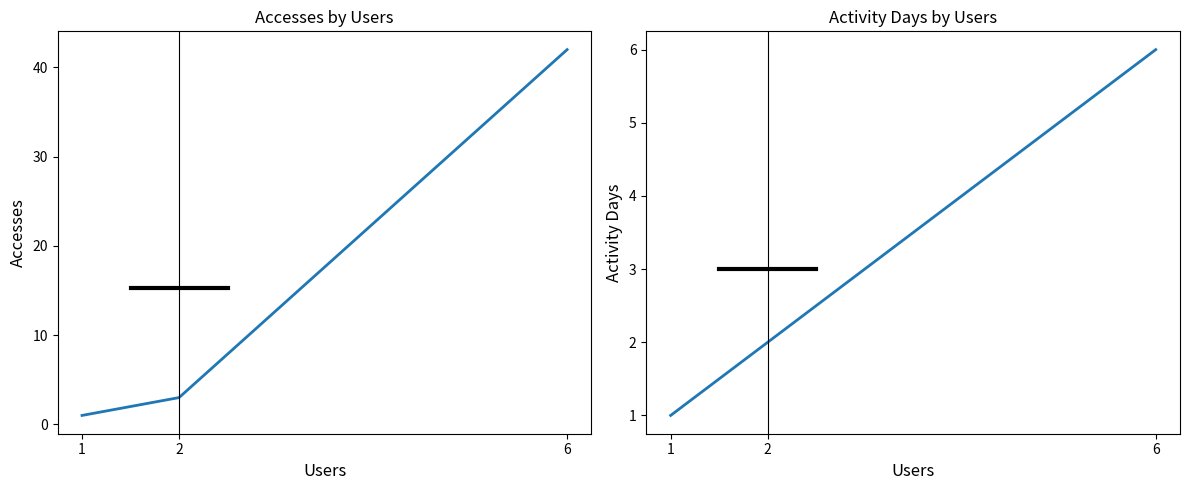

What is the maximum value for Activity Days?

6